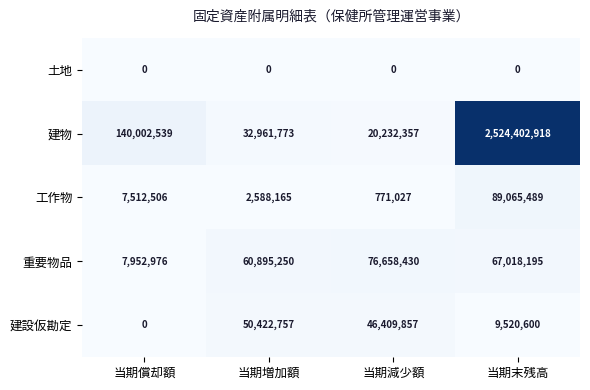

At which category is the sum across all series the highest?

当期末残高